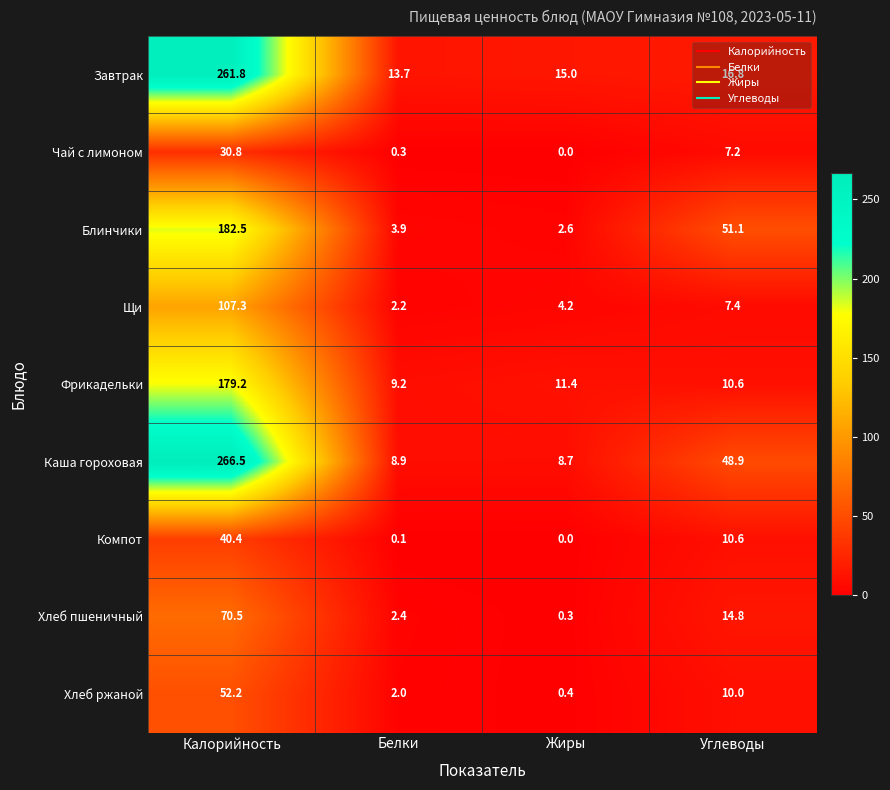

Which category has the highest value in the Хлеб пшеничный series?

Калорийность